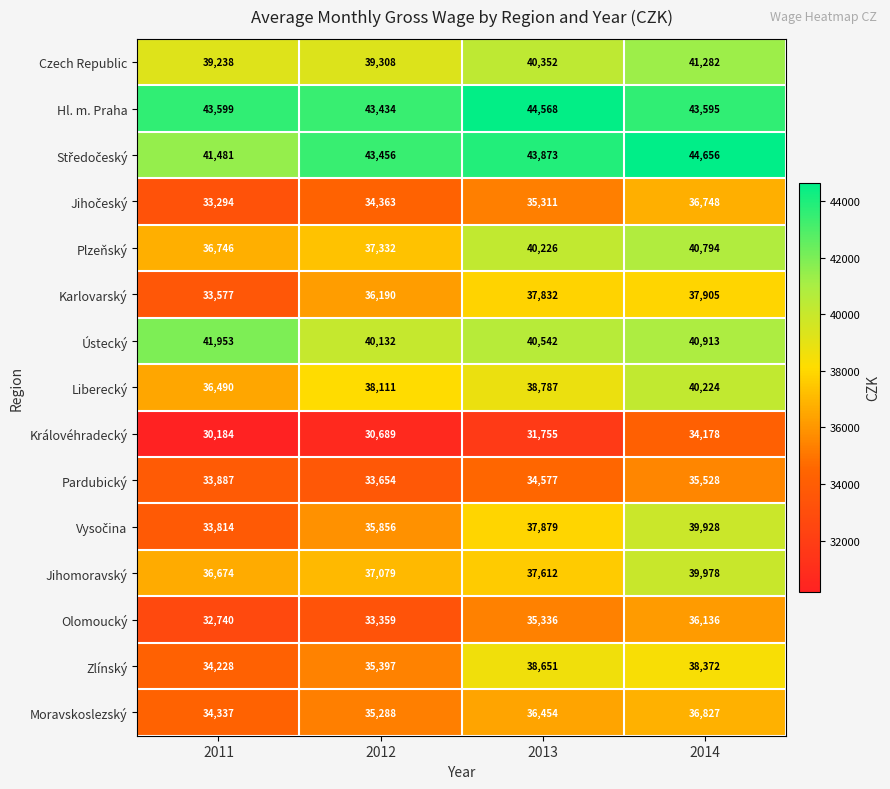

What is the total value across all series at 2013?

573755